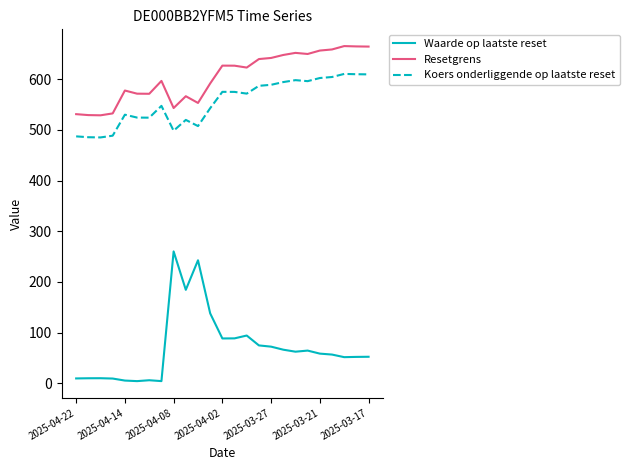

What is the difference between the maximum and minimum values in the Resetgrens series?

136.7